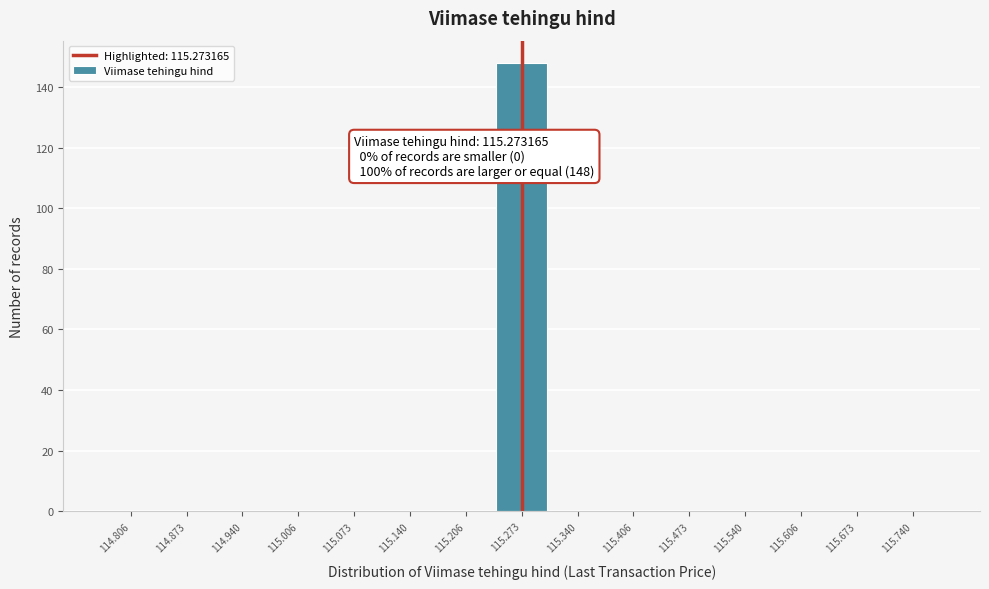

Which range on the x-axis has the tallest bar?

115.24 to 115.31